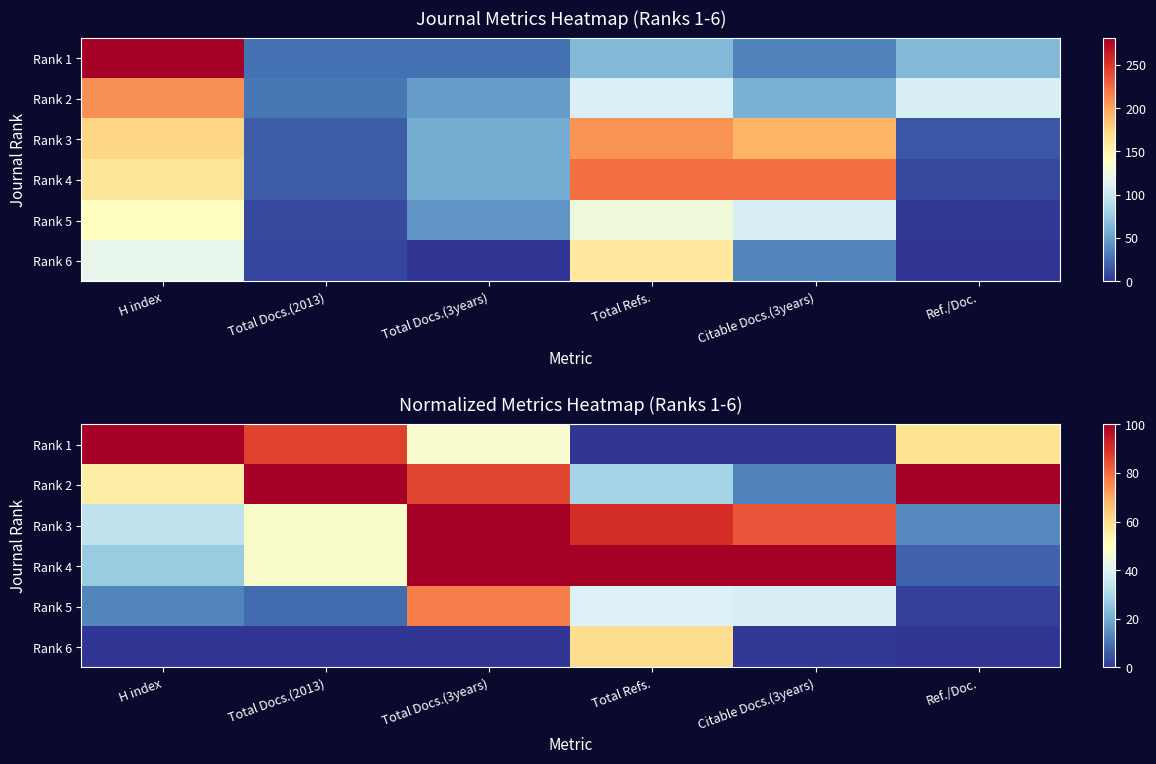

List the series in order of their peak value, lowest first.

Rank 6, Rank 5, Rank 1, Rank 2, Rank 3, Rank 4